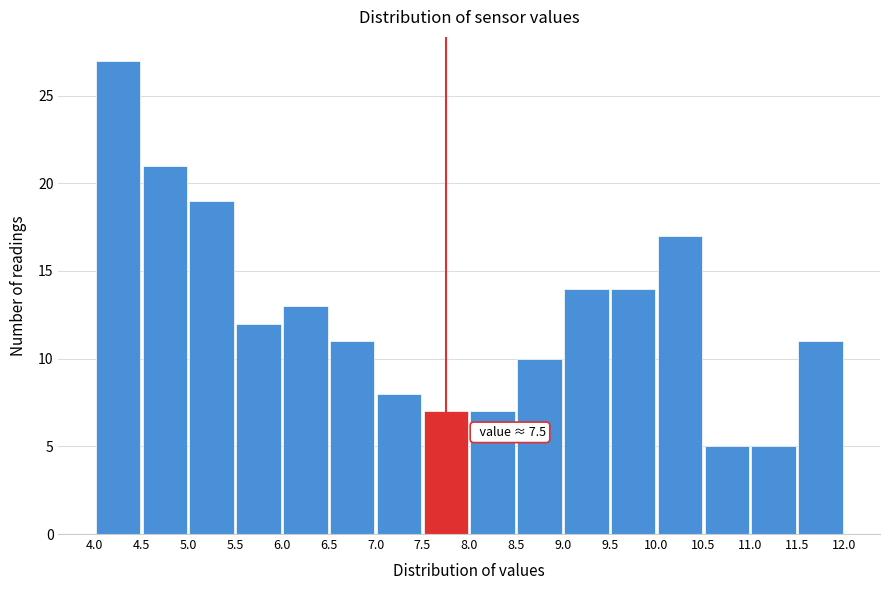

Which range on the x-axis has the tallest bar?

4.0 to 4.5